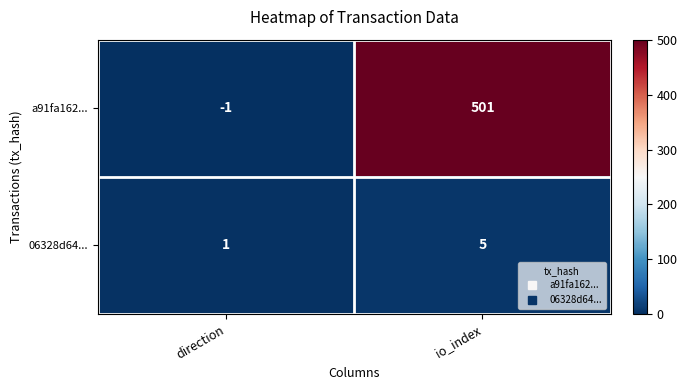

Rank the series at io_index from highest to lowest value.

a91fa162..., 06328d64...